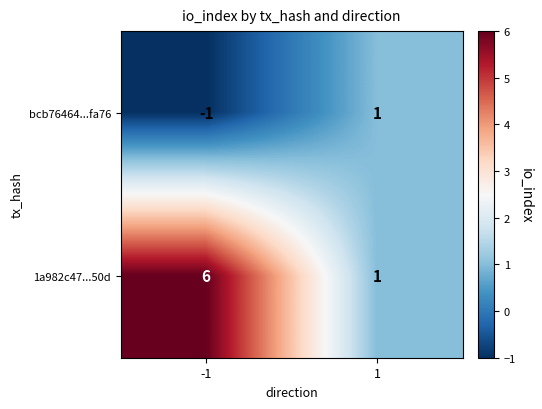

What is the greatest value displayed?

6